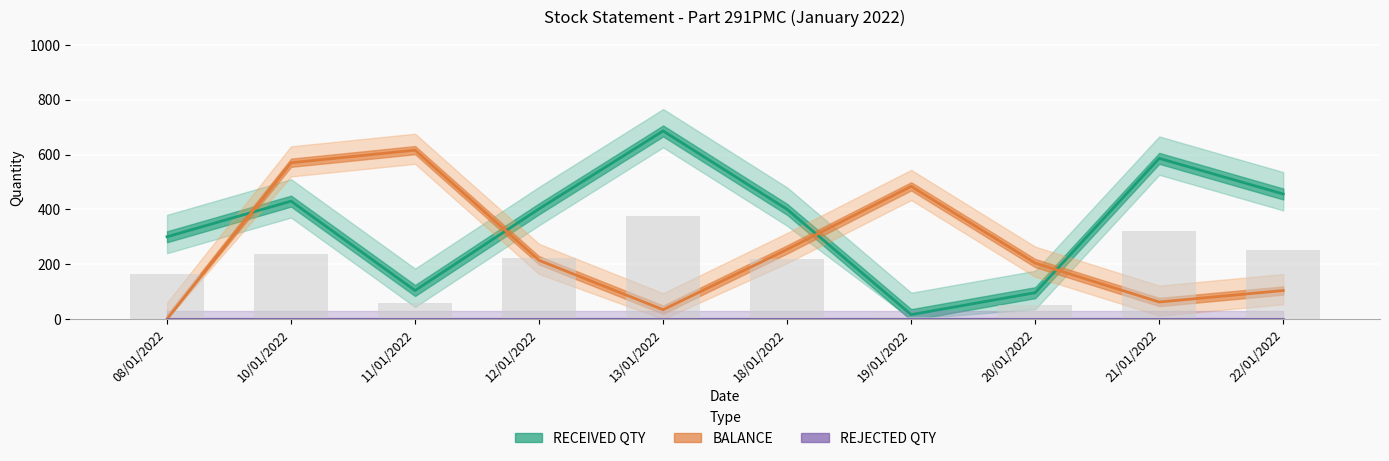

Read the BALANCE value at 22/01/2022.

104